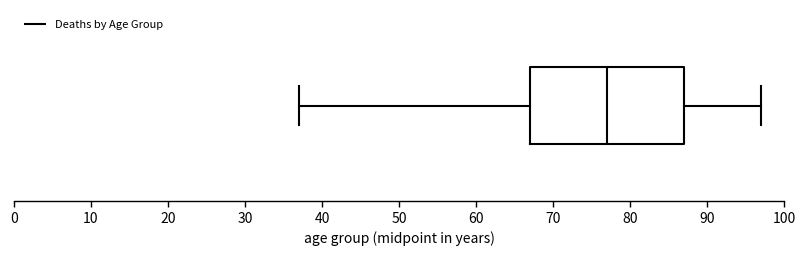

Where is the right edge of the box on the x-axis? The values are not printed on the chart, so give them approximately, as read against the axis.

87